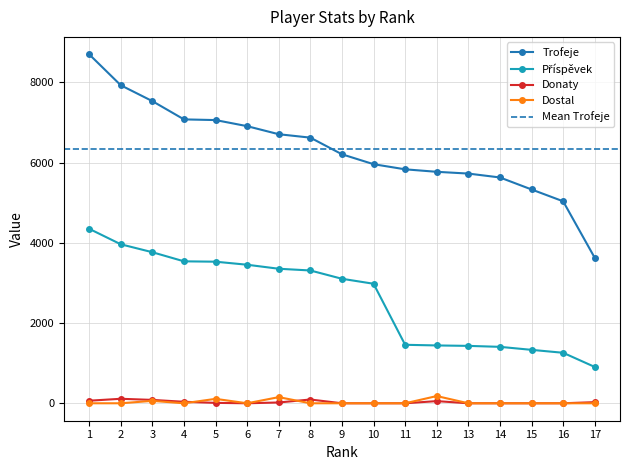

True or false: Donaty has a value of 51 at 4.

False